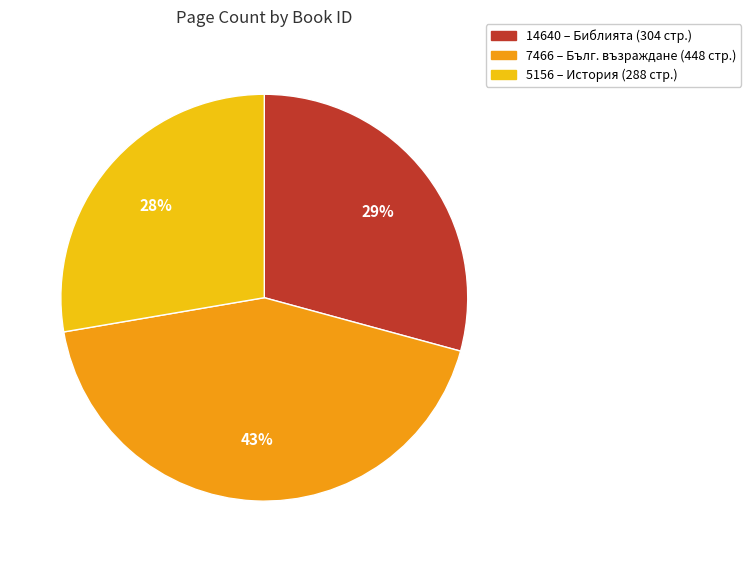

Is it true that 7466 is 43% of the pie?

True